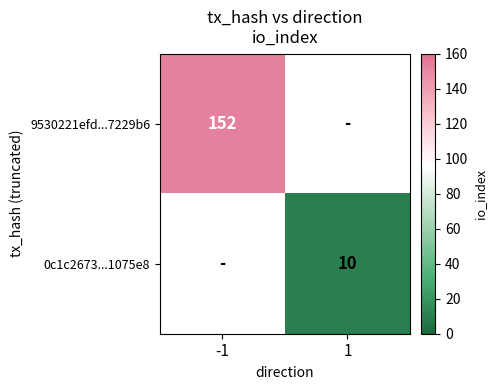

The value of 0c1c2673...1075e8 at 1 is 4. True or false?

False